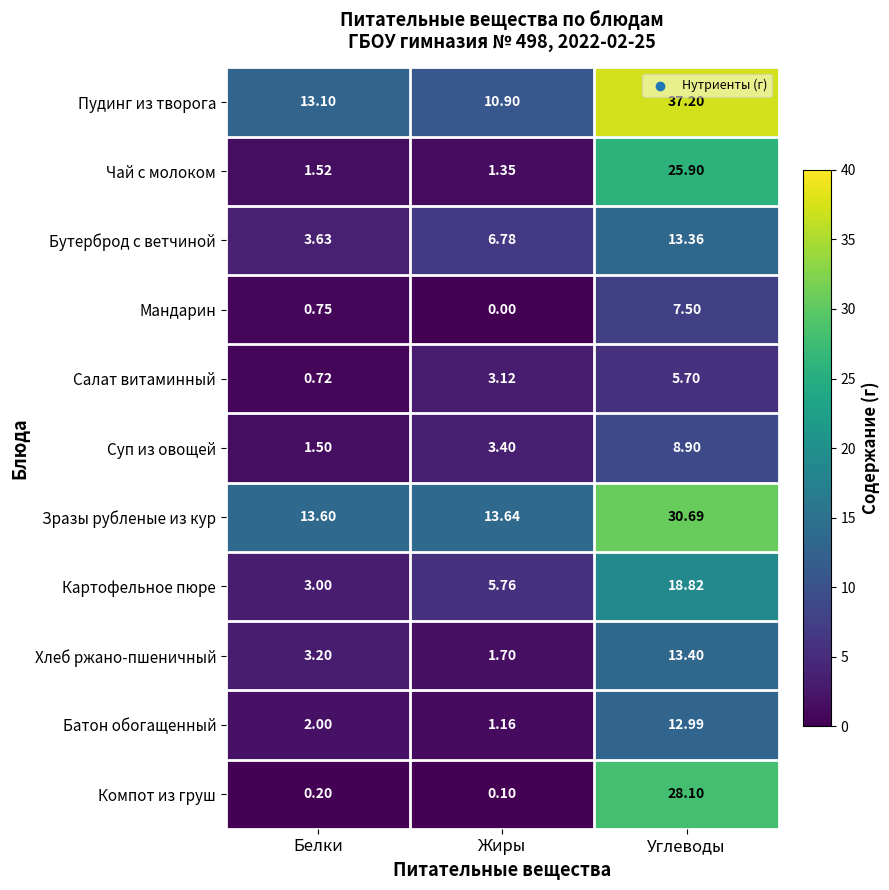

Where is Салат витаминный nearest to the value 3?

Жиры